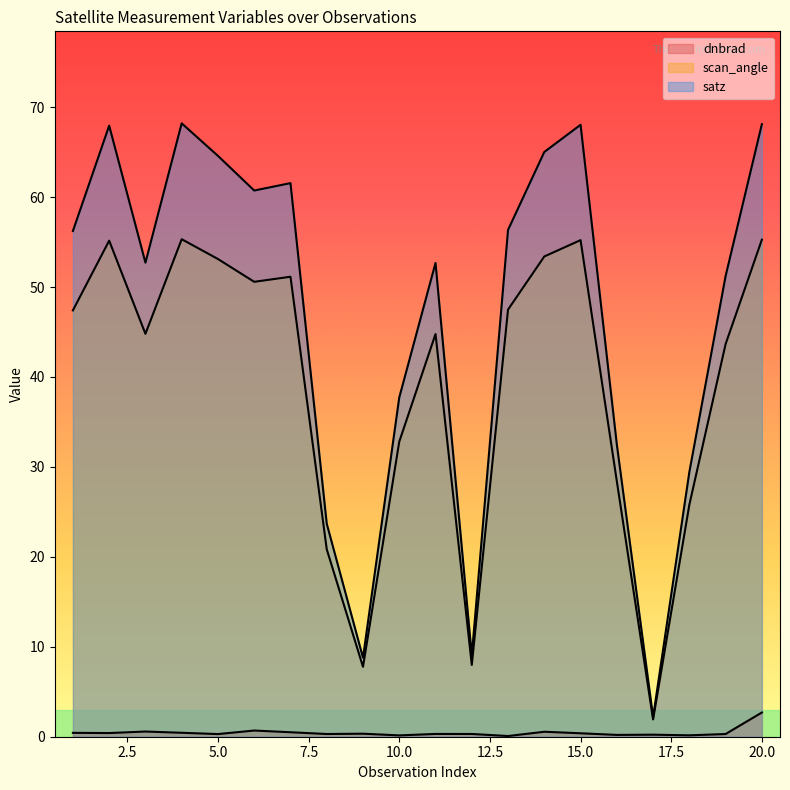

What are all the series names shown in the legend?

dnbrad, scan_angle, satz